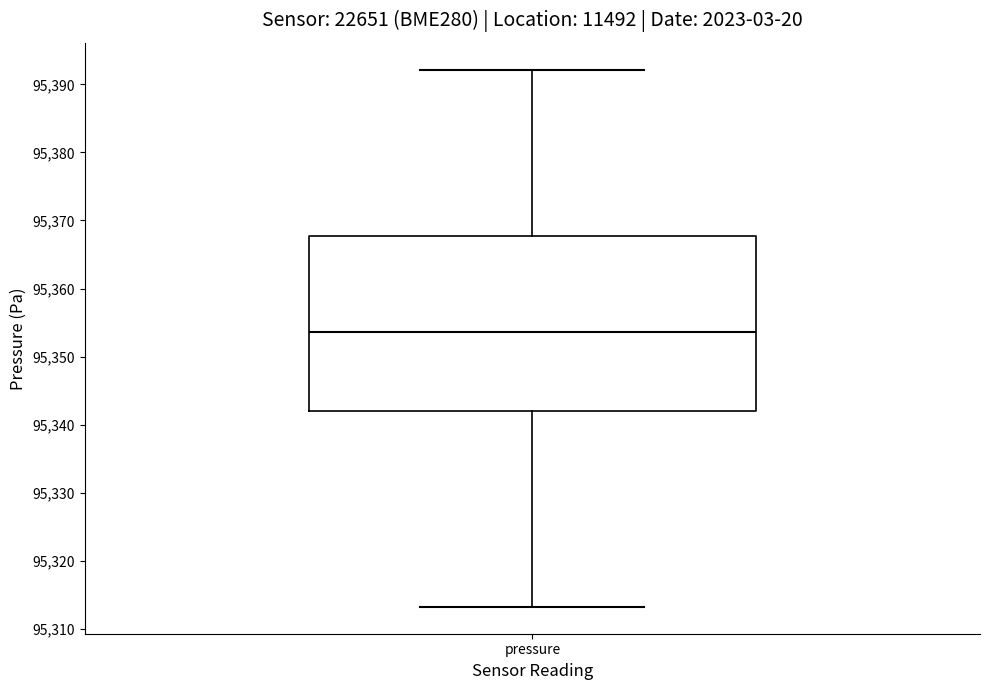

Transcribe this box plot: give where the median line is, the range the box spans, and where the two whiskers end, as read against the y-axis. The values are not printed on the chart, so give them approximately, as read against the axis.

median 95354, box 95342 to 95368, whiskers 95313 to 95392